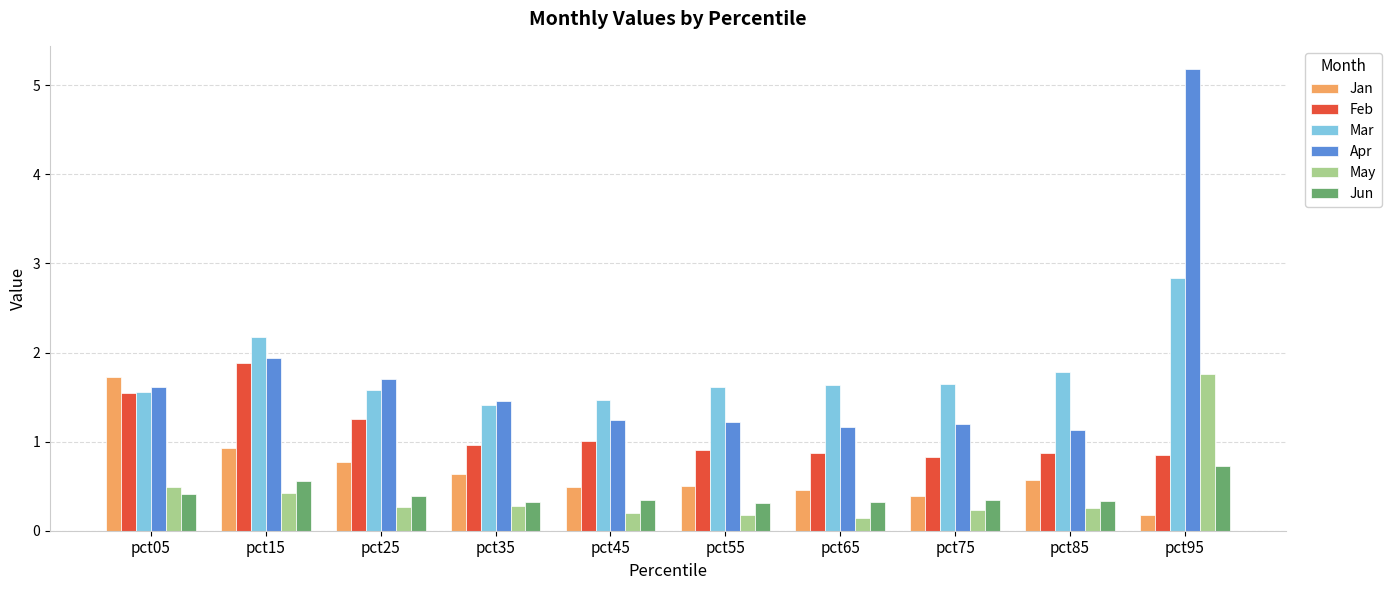

Reading right to left, extract all data points from this chart.

Jan: pct95=0.2	pct85=0.6	pct75=0.4	pct65=0.5	pct55=0.5	pct45=0.5	pct35=0.6	pct25=0.8	pct15=0.9	pct05=1.7
Feb: pct95=0.9	pct85=0.9	pct75=0.8	pct65=0.9	pct55=0.9	pct45=1.0	pct35=1.0	pct25=1.3	pct15=1.9	pct05=1.5
Mar: pct95=2.8	pct85=1.8	pct75=1.6	pct65=1.6	pct55=1.6	pct45=1.5	pct35=1.4	pct25=1.6	pct15=2.2	pct05=1.6
Apr: pct95=5.2	pct85=1.1	pct75=1.2	pct65=1.2	pct55=1.2	pct45=1.2	pct35=1.5	pct25=1.7	pct15=1.9	pct05=1.6
May: pct95=1.8	pct85=0.3	pct75=0.2	pct65=0.1	pct55=0.2	pct45=0.2	pct35=0.3	pct25=0.3	pct15=0.4	pct05=0.5
Jun: pct95=0.7	pct85=0.3	pct75=0.3	pct65=0.3	pct55=0.3	pct45=0.3	pct35=0.3	pct25=0.4	pct15=0.6	pct05=0.4